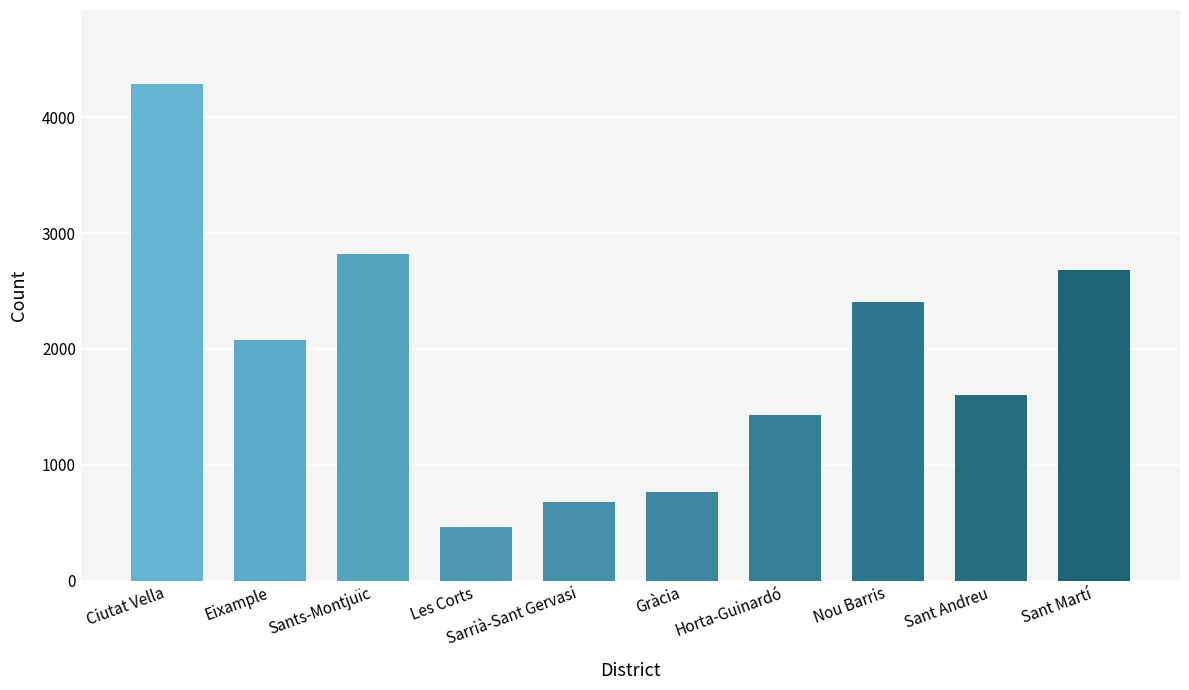

Reading left to right, list all the values displayed in this chart.

4285	2076	2823	463	678	762	1426	2404	1601	2683